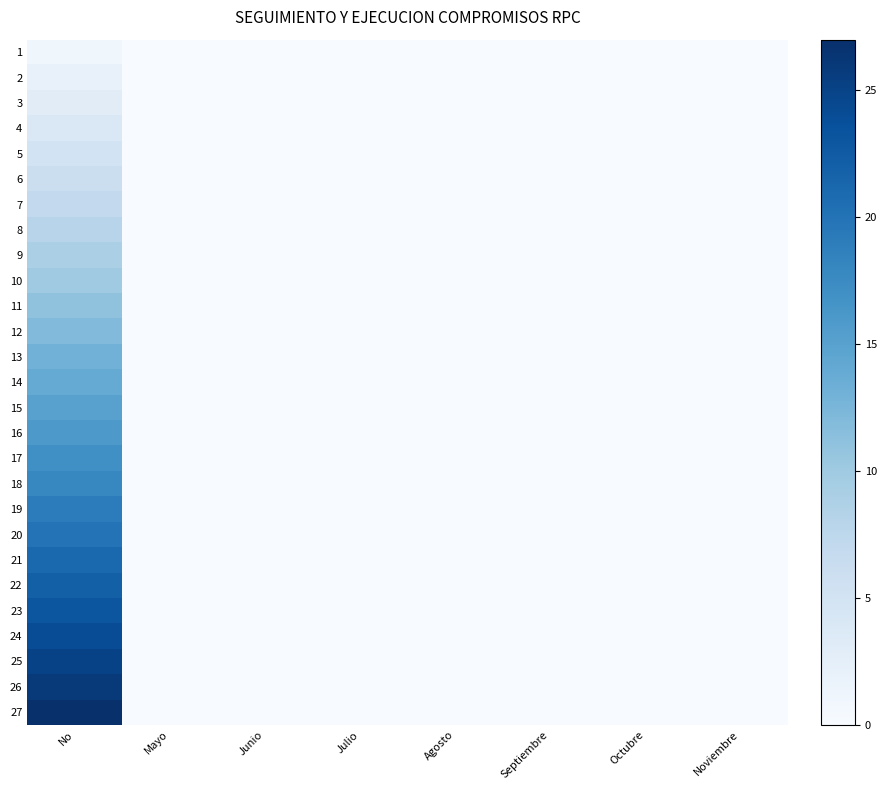

At which category is the sum across all series the highest?

No